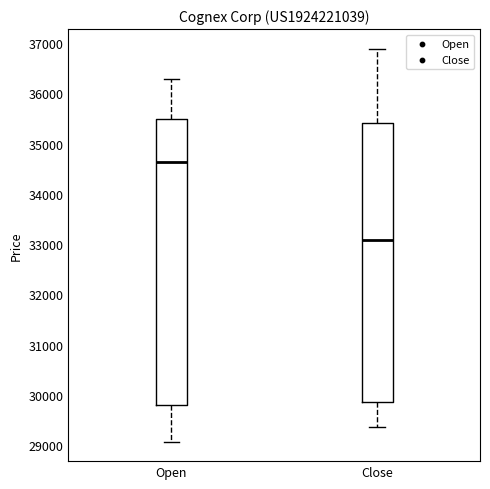

Reading left to right, read every box against the y-axis: the position of its median line, the range the box covers, and the ends of its whiskers. The values are not printed on the chart, so give them approximately, as read against the axis.

Open: median 34600, box 29800 to 35500, whiskers 29100 to 36300
Close: median 33100, box 29900 to 35400, whiskers 29400 to 36900